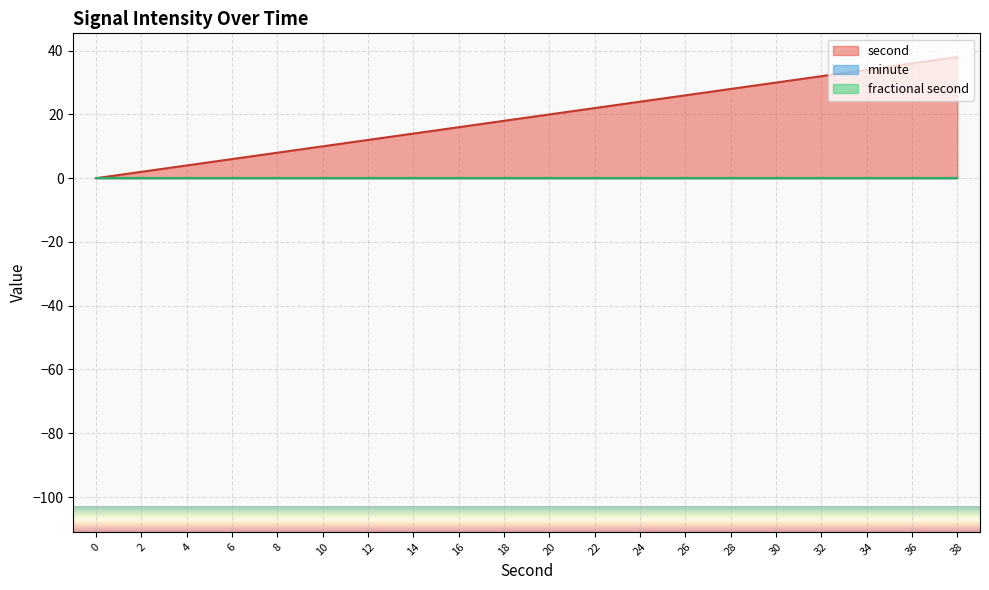

How many lines are shown in the chart?

3